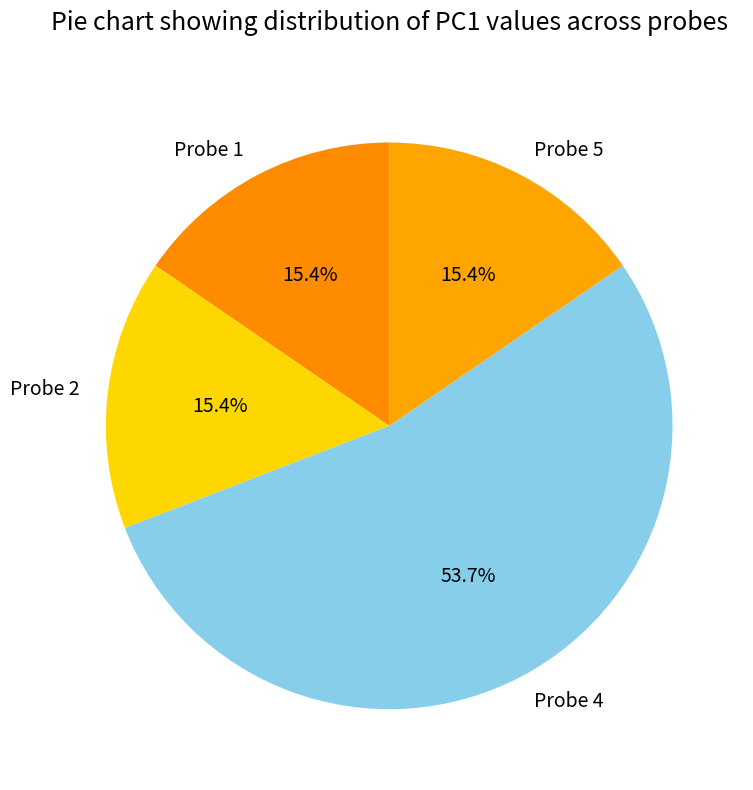

Does any single category account for the majority?

Yes